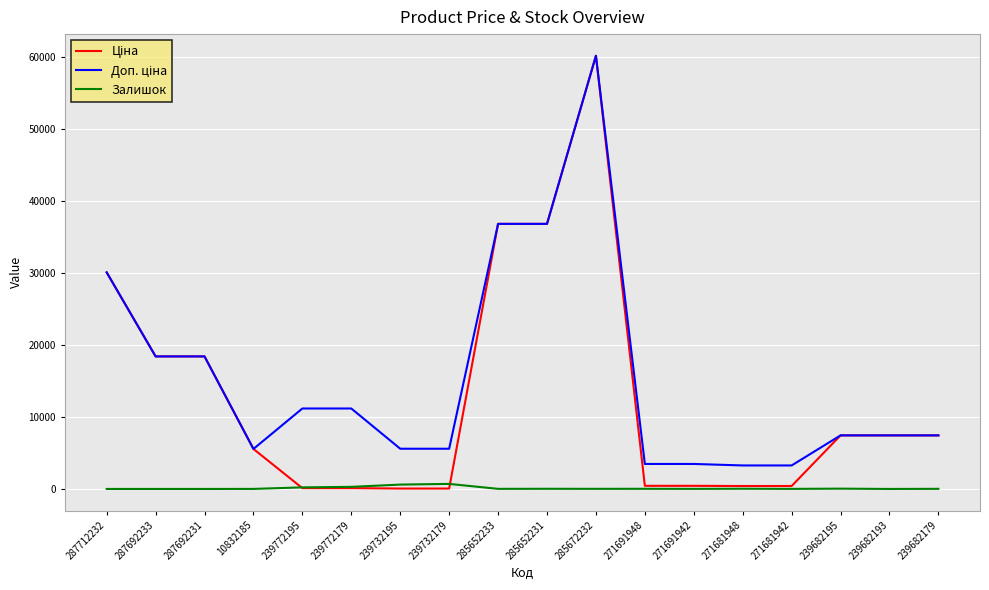

At which category is the sum across all series the highest?

285672232